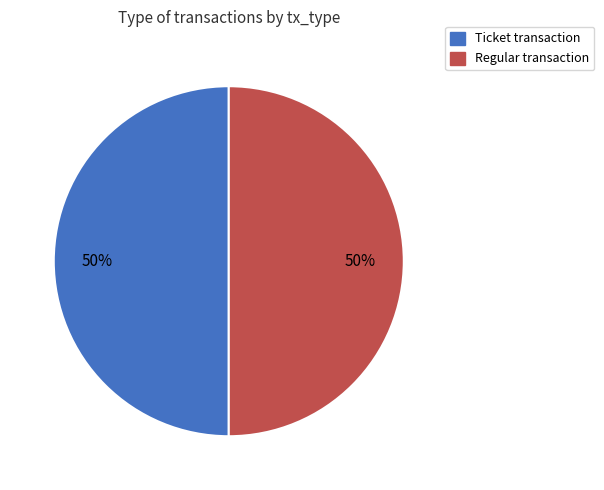

To the nearest percent, what is the average slice percentage?

50%